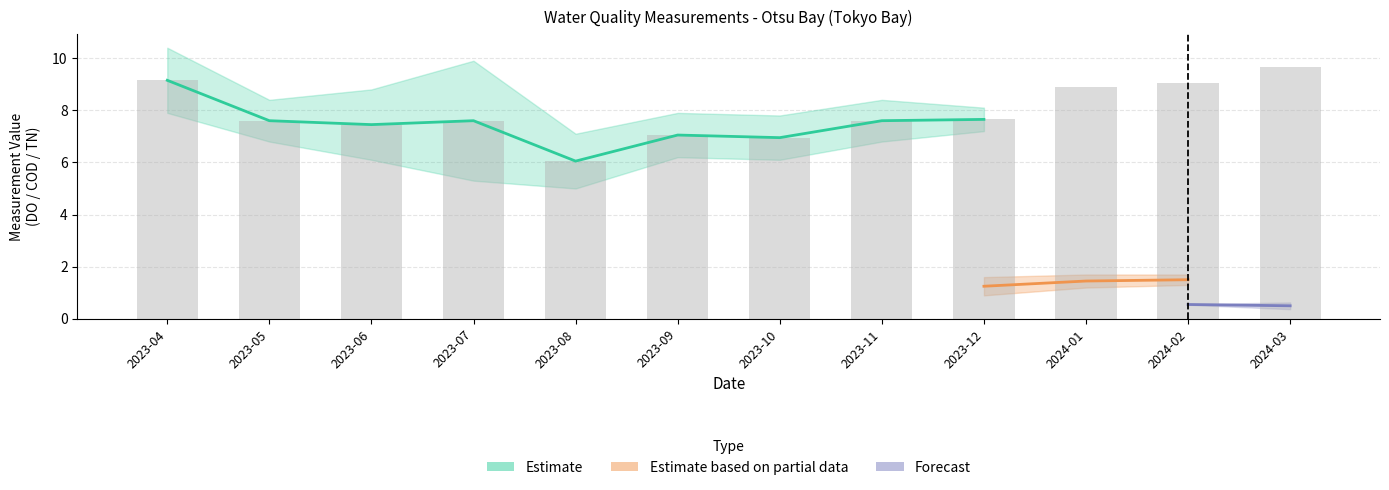

At which label does TN_lower reach its peak?

2024-02